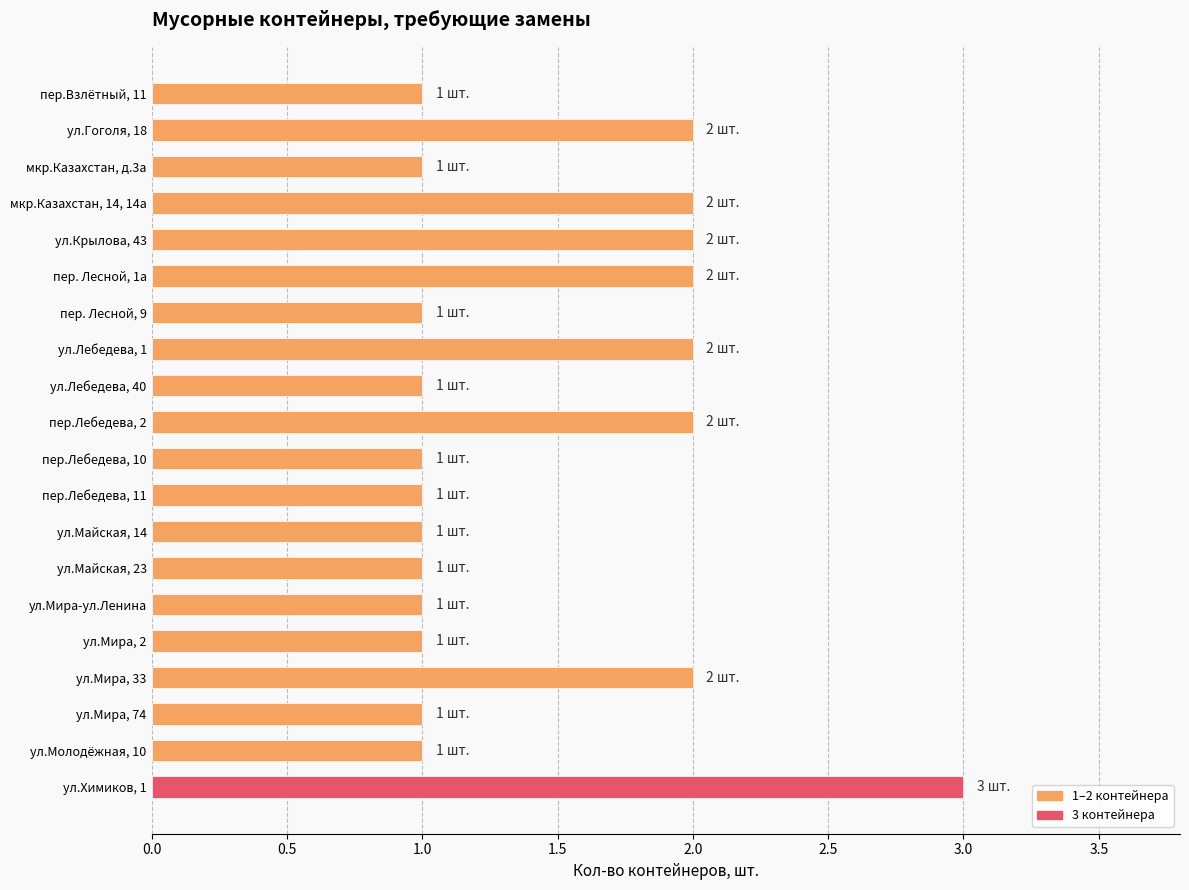

What is the sum of all values?

29